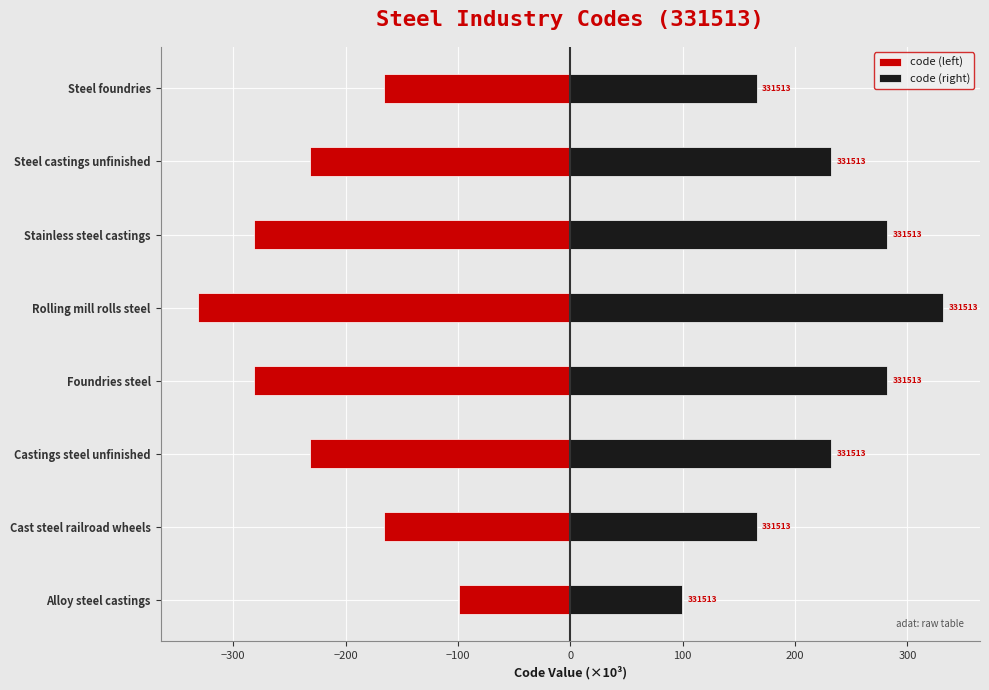

What is the difference between the second highest and second lowest values in the code (right) series?

116.0